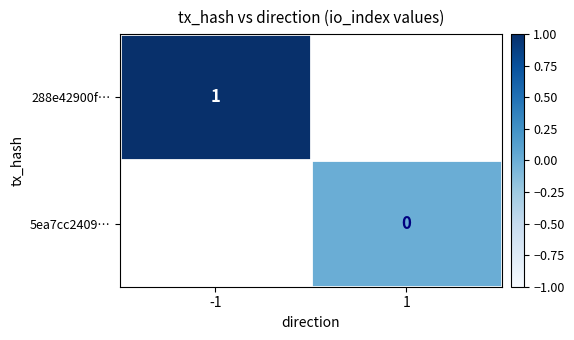

What is the maximum value for 288e42900f…?

1.0